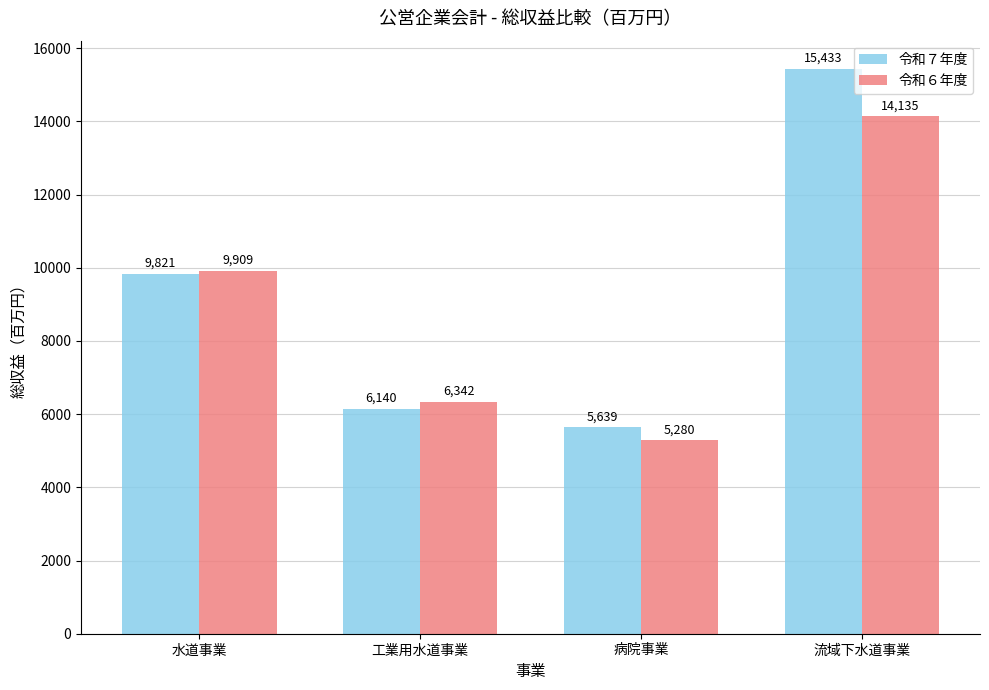

What is the total value across all series at 水道事業?

19730